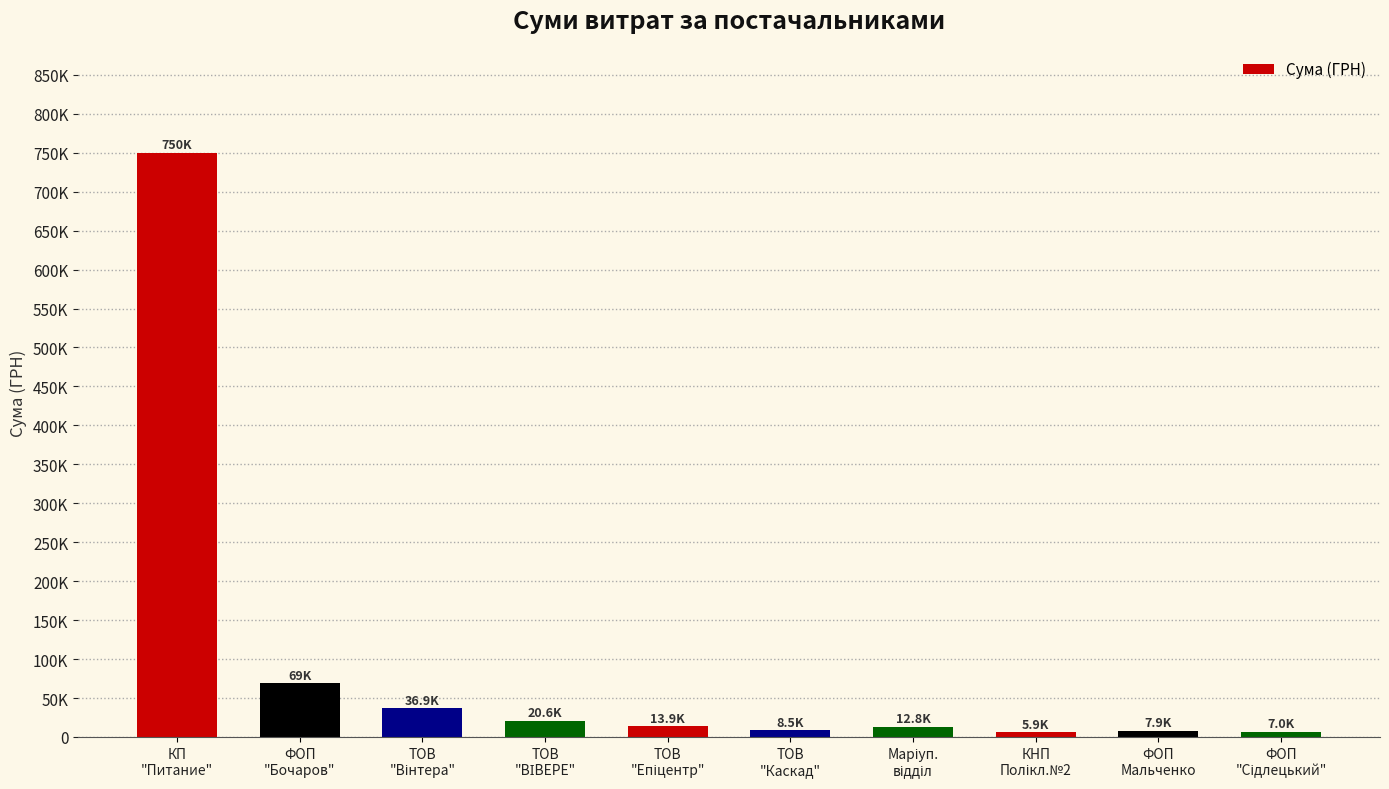

What is the label of the 3rd bar from the left?

ТОВ
"Вінтера"